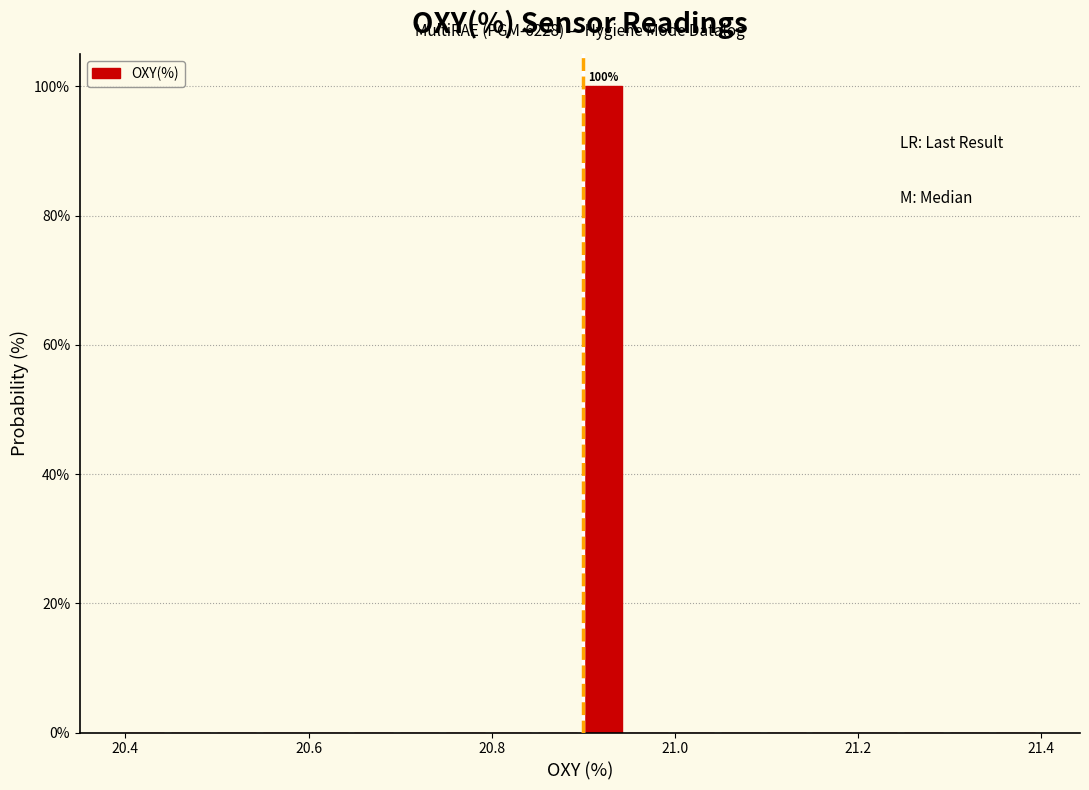

Around what value on the x-axis is the tallest bar? Give the approximate position of its centre, as read against the axis.

20.92